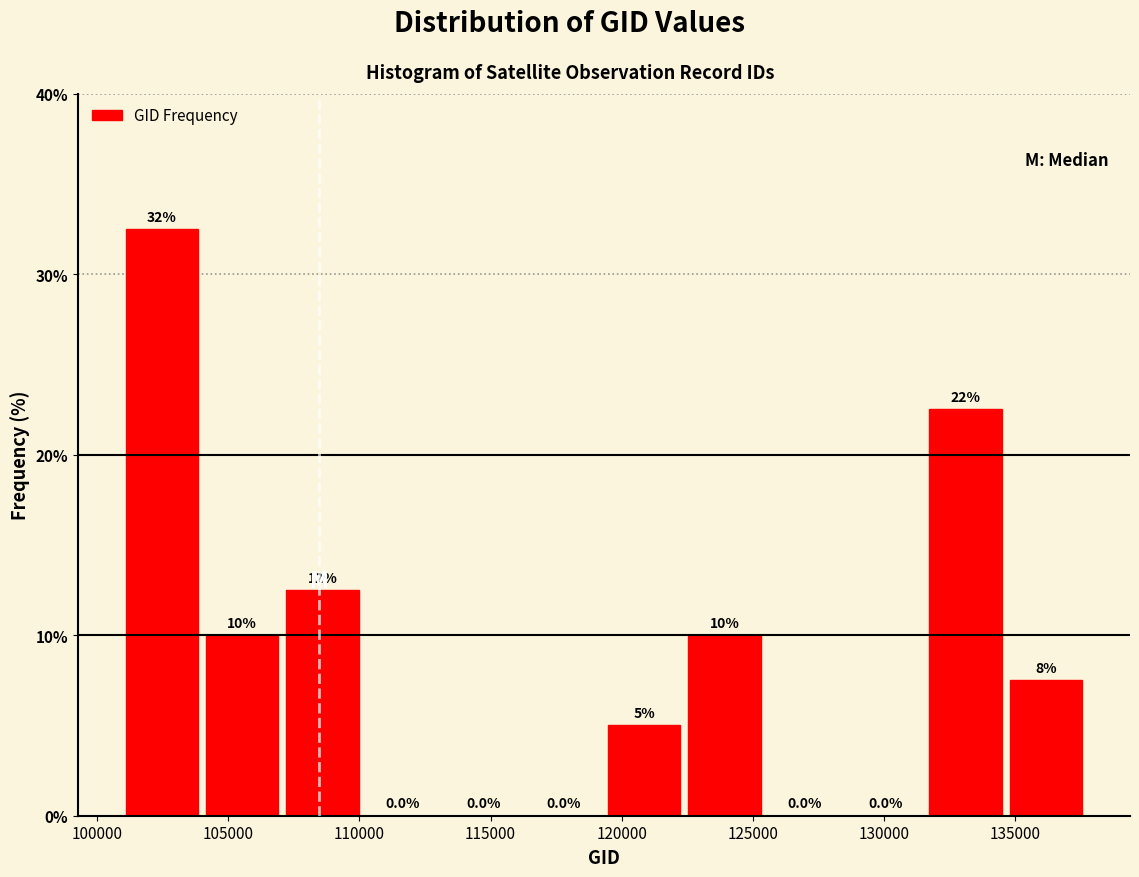

Over which range of the x-axis is the bar tallest?

101000 to 104000